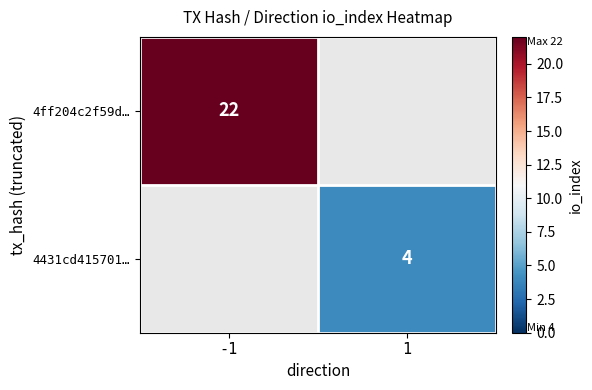

The 4431cd415701… series shows 1.3 at 1. True or false?

False